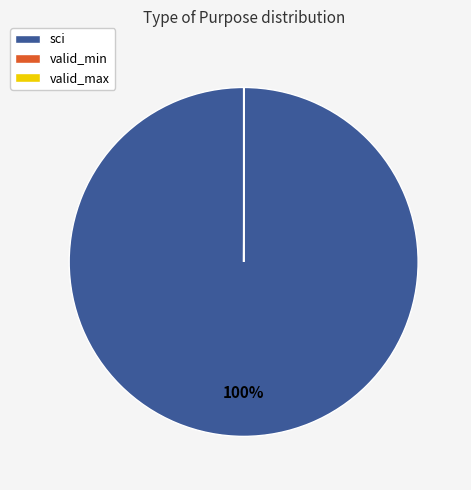

Is there a majority slice in this chart?

Yes